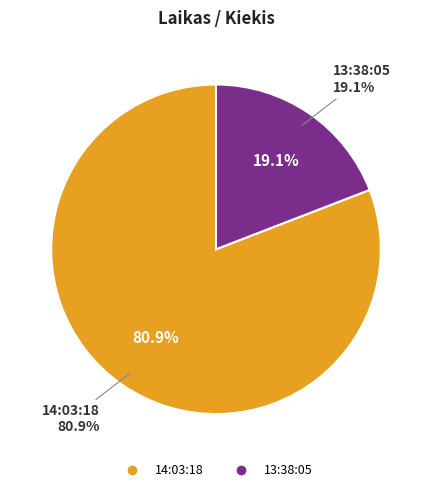

Which slice represents more than half of the pie?

14:03:18